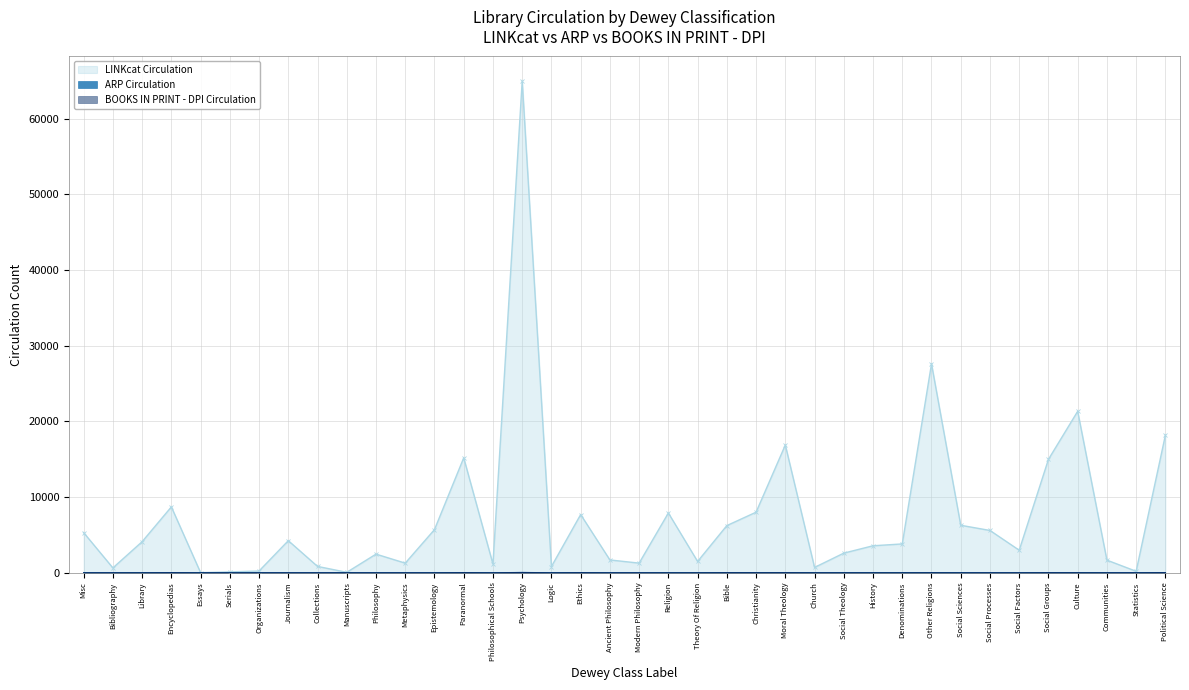

Count the number of categories in the chart.

38